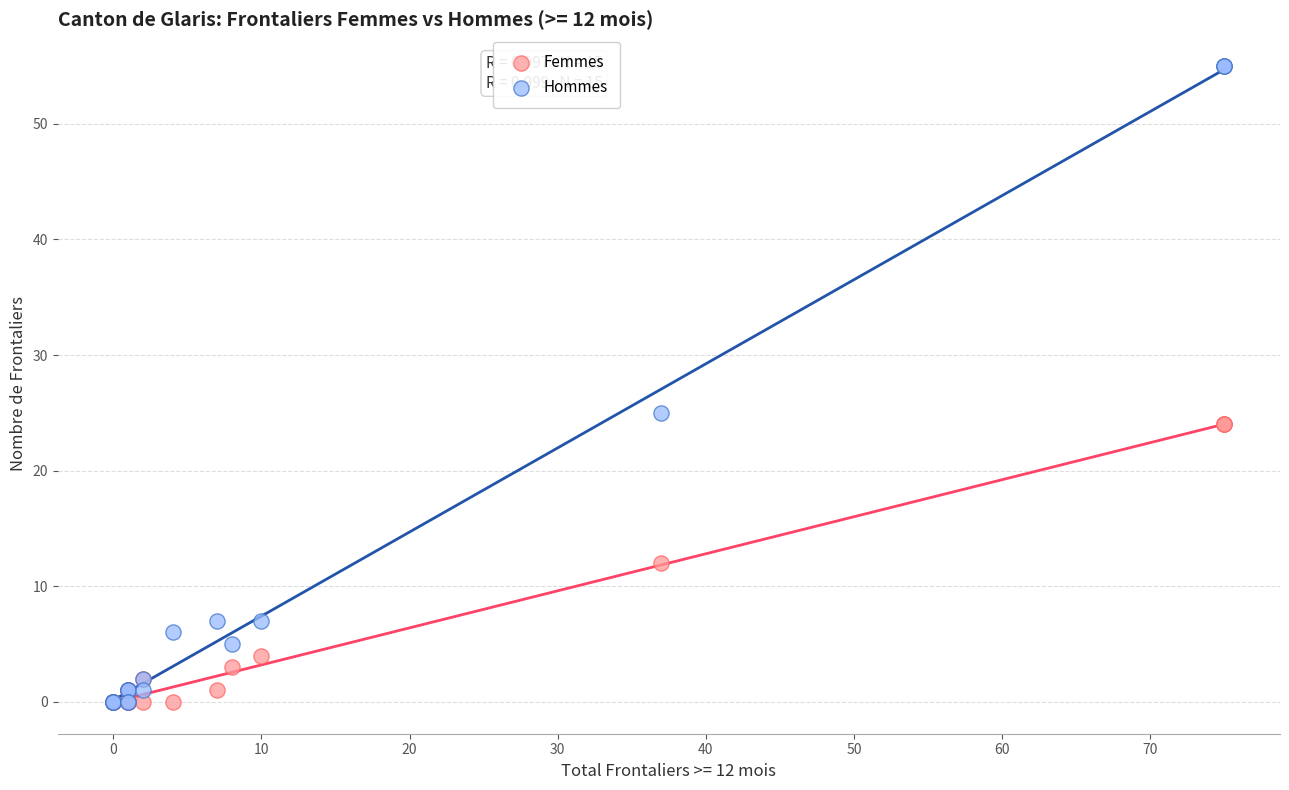

Which series has the largest Y range (max minus min)?

Hommes